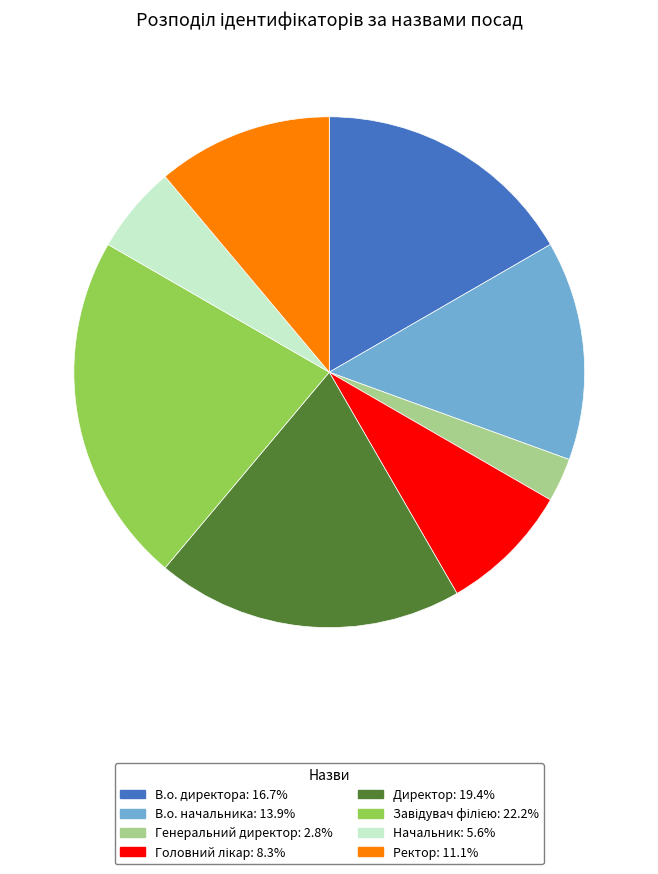

What is the ratio of the value at Ректор to the value at Начальник?

2.0